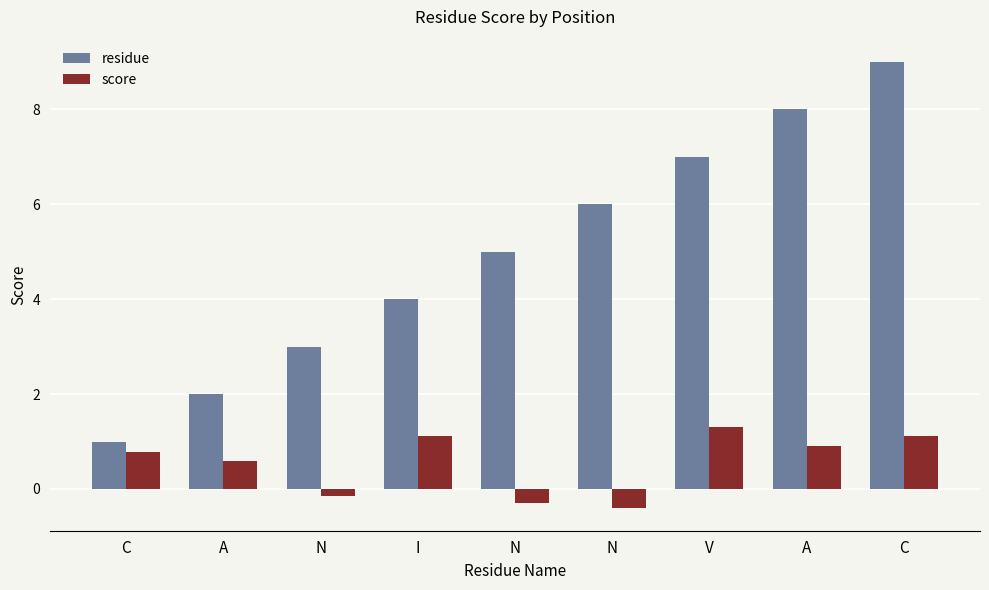

Are the bars grouped side by side (vs. stacked)?

Yes